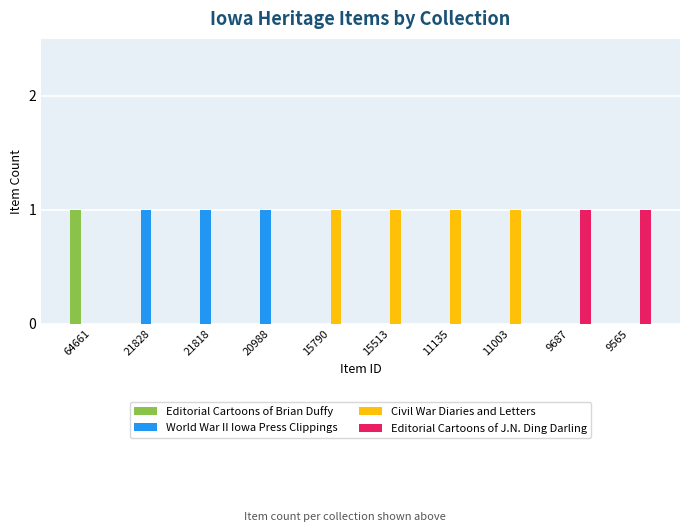

What are all the series names shown in the legend?

Editorial Cartoons of Brian Duffy, World War II Iowa Press Clippings, Civil War Diaries and Letters, Editorial Cartoons of J.N. Ding Darling